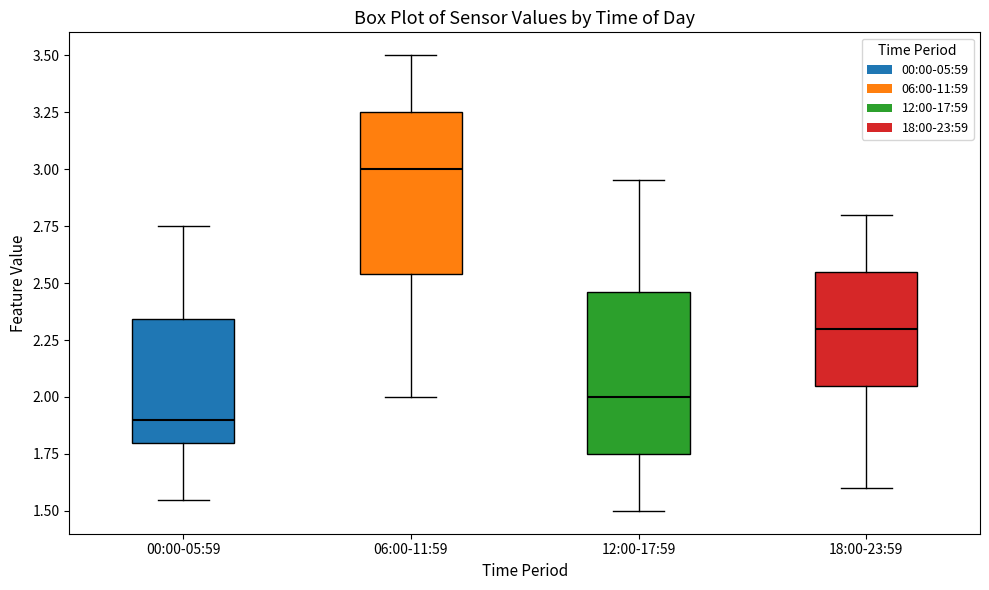

Where is the lower edge of the box for 00:00-05:59 on the y-axis? The values are not printed on the chart, so give them approximately, as read against the axis.

1.80